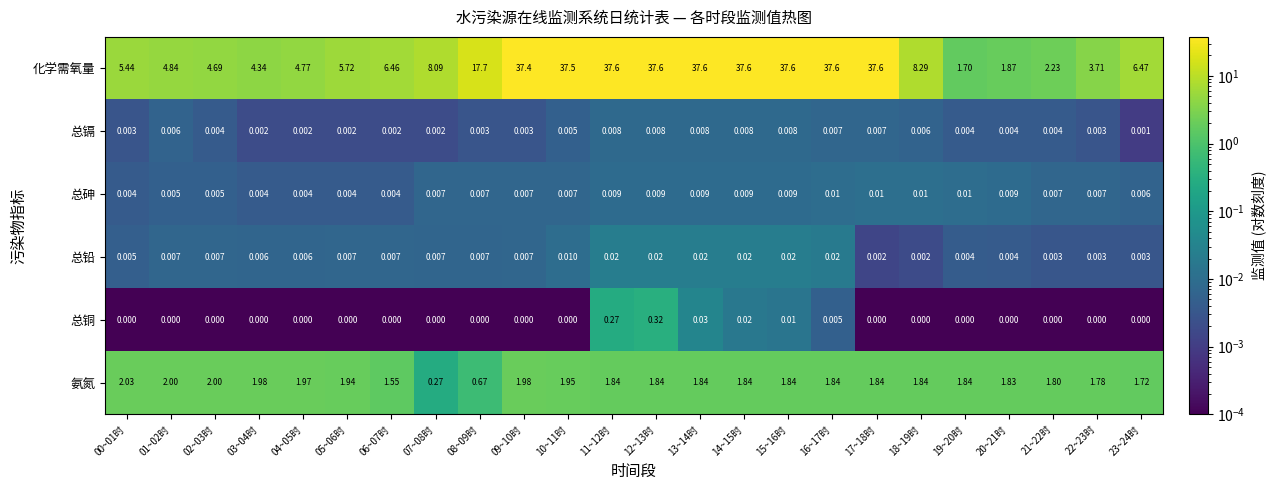

List the series in order of their peak value, highest first.

化学需氧量, 氨氮, 总铜, 总铅, 总砷, 总镉